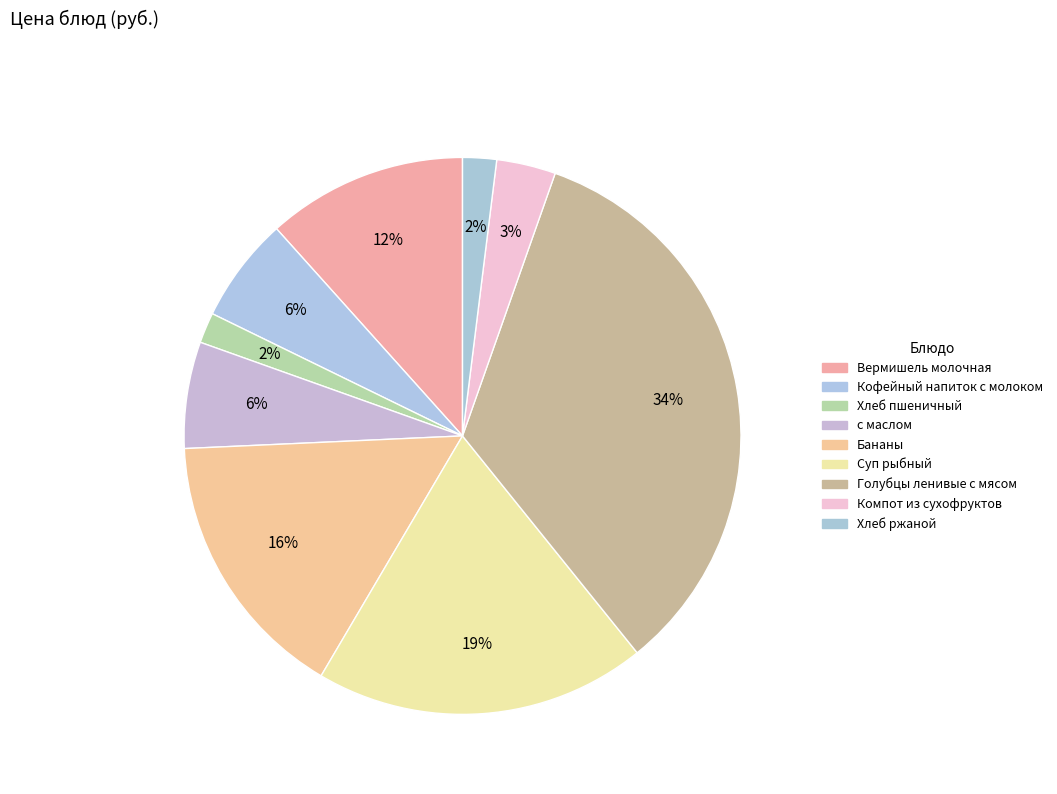

What is the total percentage of Хлеб пшеничный and Голубцы ленивые с мясом?

35.6%